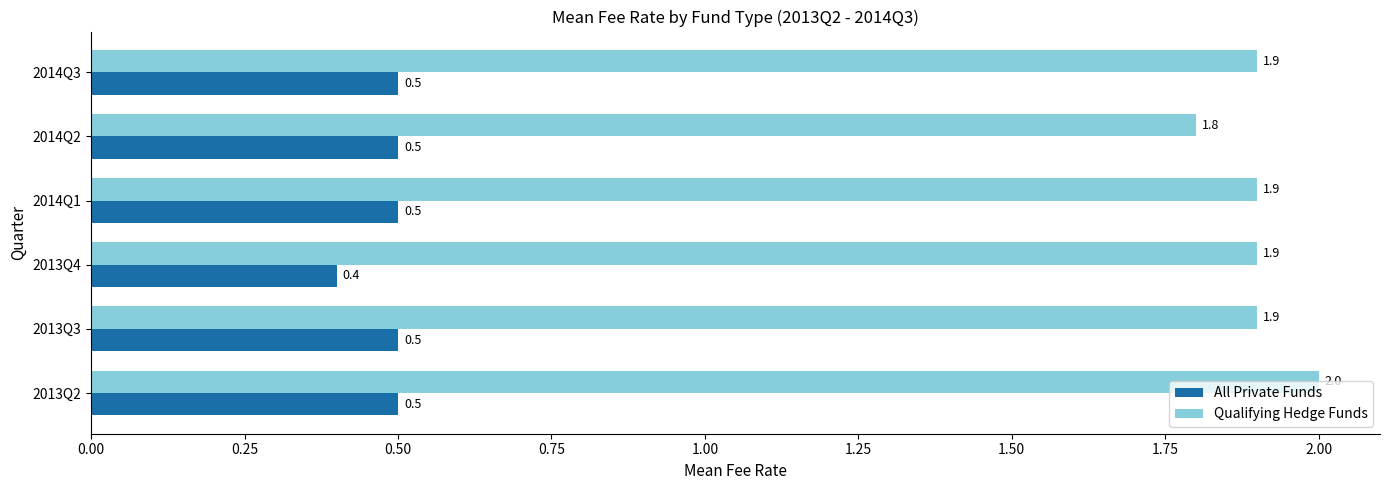

What are all the series names shown in the legend?

All Private Funds, Qualifying Hedge Funds